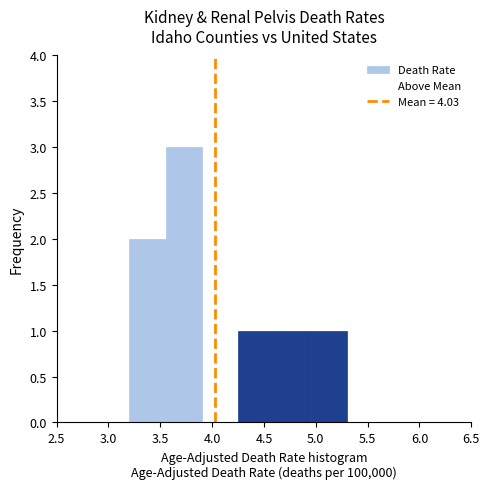

Which range on the x-axis has the tallest bar?

3.55 to 3.90